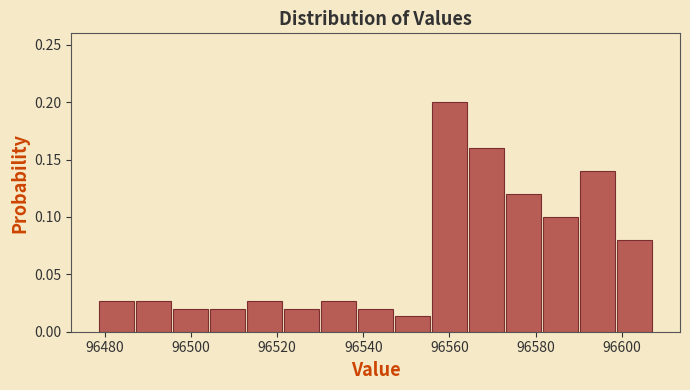

Reading left to right, transcribe this chart: for each bar, give the range it covers on the x-axis and its height. Neither the bar edges nor the heights are printed on the chart, so give them approximately, as read against the axes.

96478 to 96488: 0.025
96488 to 96496: 0.025
96496 to 96504: 0.020
96504 to 96512: 0.020
96512 to 96522: 0.025
96522 to 96530: 0.020
96530 to 96538: 0.025
96538 to 96548: 0.020
96548 to 96556: 0.015
96556 to 96564: 0.200
96564 to 96572: 0.160
96572 to 96582: 0.120
96582 to 96590: 0.100
96590 to 96598: 0.140
96598 to 96608: 0.080